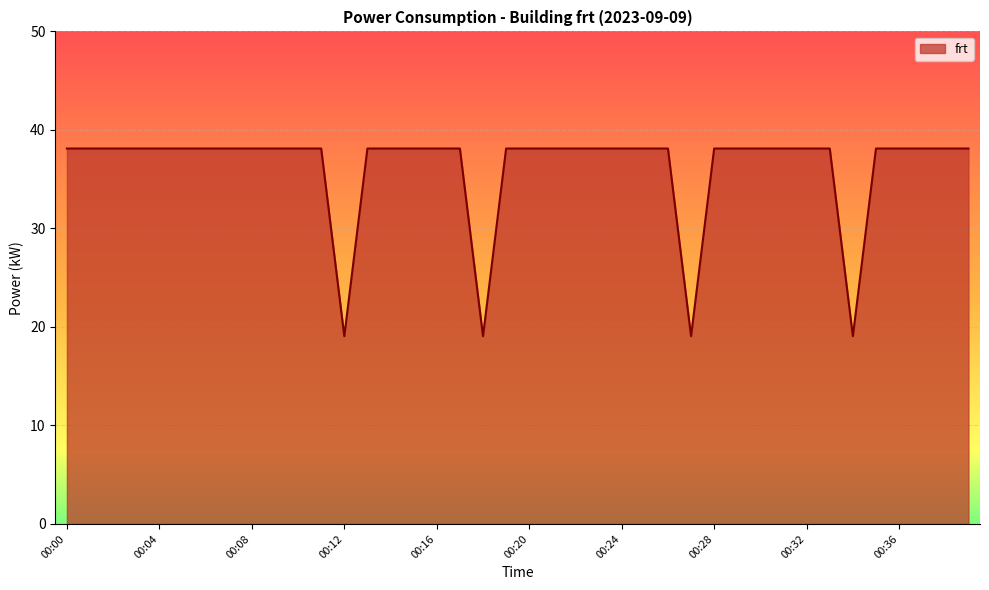

What is the smallest value displayed?

19.1